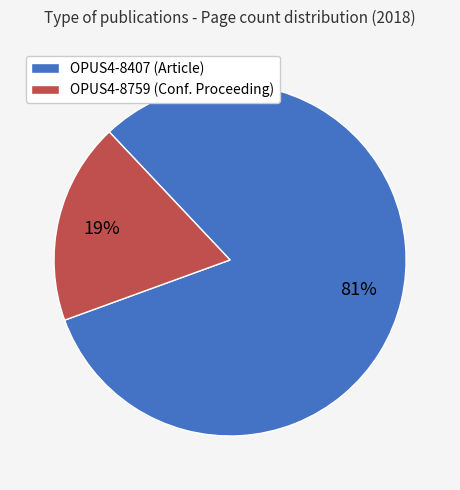

Which has a higher value, OPUS4-8759 or OPUS4-8407?

OPUS4-8407